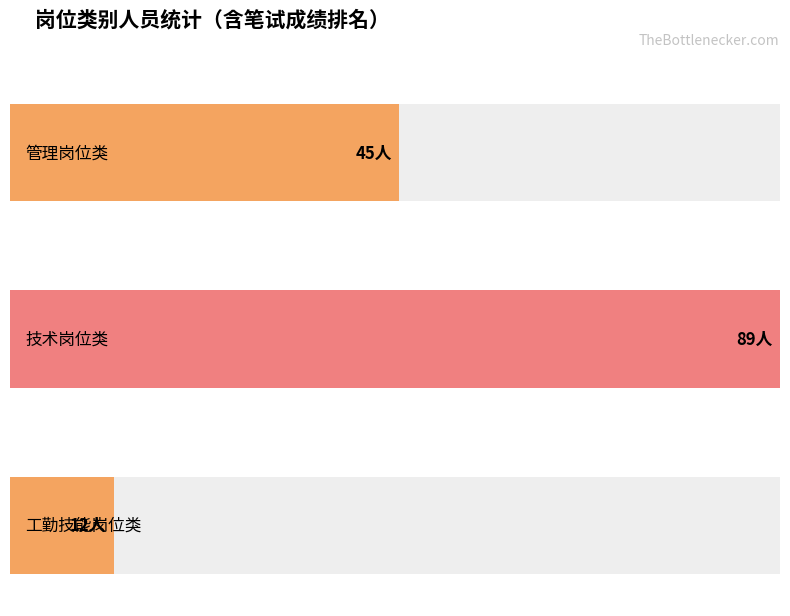

Count the number of categories in the chart.

3